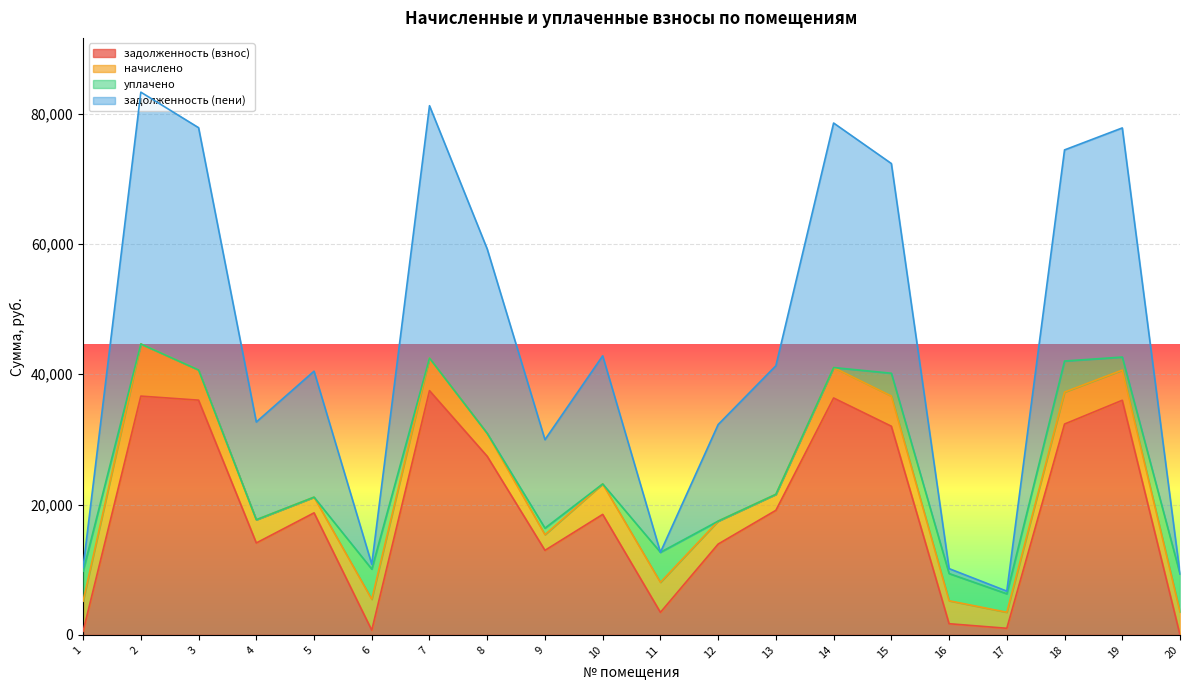

True or false: задолженность (взнос) has a value of 0.0 at 20.

True